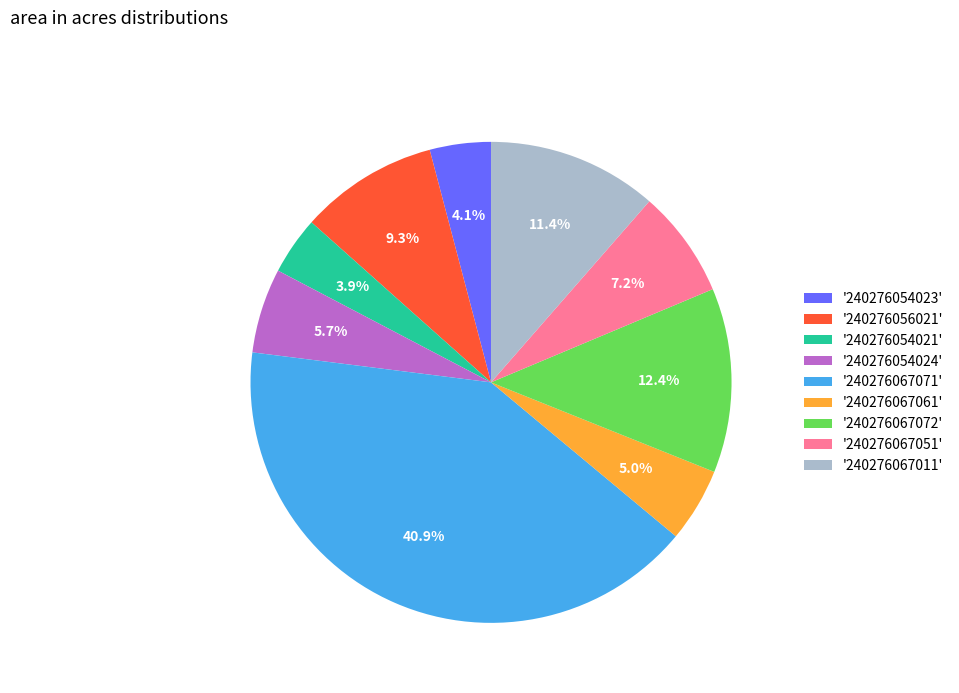

How many slices are in this pie chart?

9